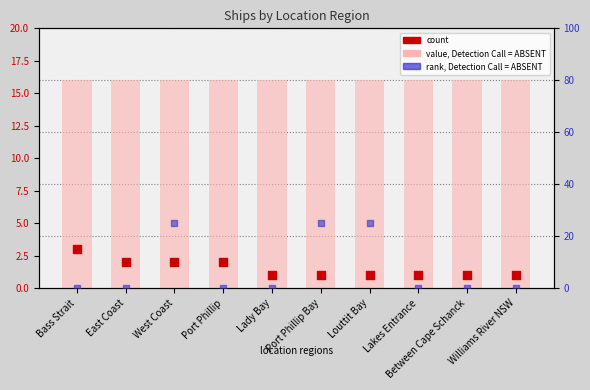

At how many categories does at least one series exceed 16?

3